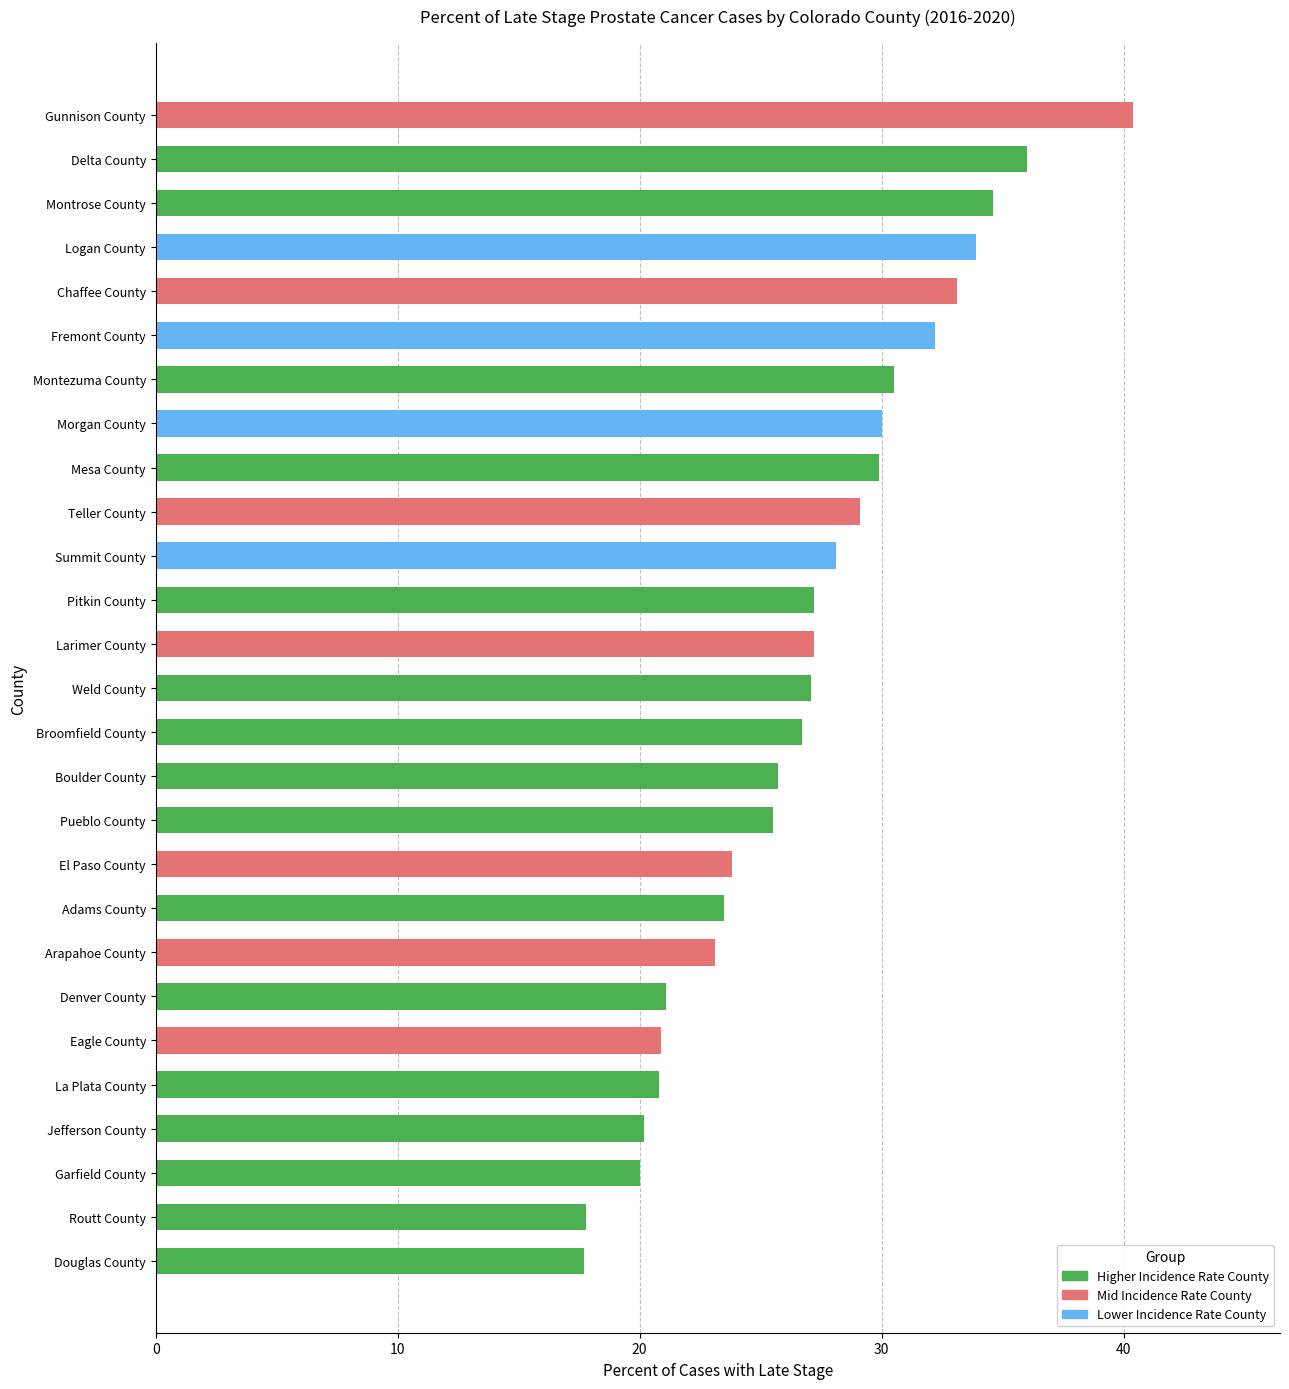

Reading left to right, extract all data points from this chart.

Douglas County=17.7	Routt County=17.8	Garfield County=20.0	Jefferson County=20.2	La Plata County=20.8	Eagle County=20.9	Denver County=21.1	Arapahoe County=23.1	Adams County=23.5	El Paso County=23.8	Pueblo County=25.5	Boulder County=25.7	Broomfield County=26.7	Weld County=27.1	Larimer County=27.2	Pitkin County=27.2	Summit County=28.1	Teller County=29.1	Mesa County=29.9	Morgan County=30.0	Montezuma County=30.5	Fremont County=32.2	Chaffee County=33.1	Logan County=33.9	Montrose County=34.6	Delta County=36.0	Gunnison County=40.4